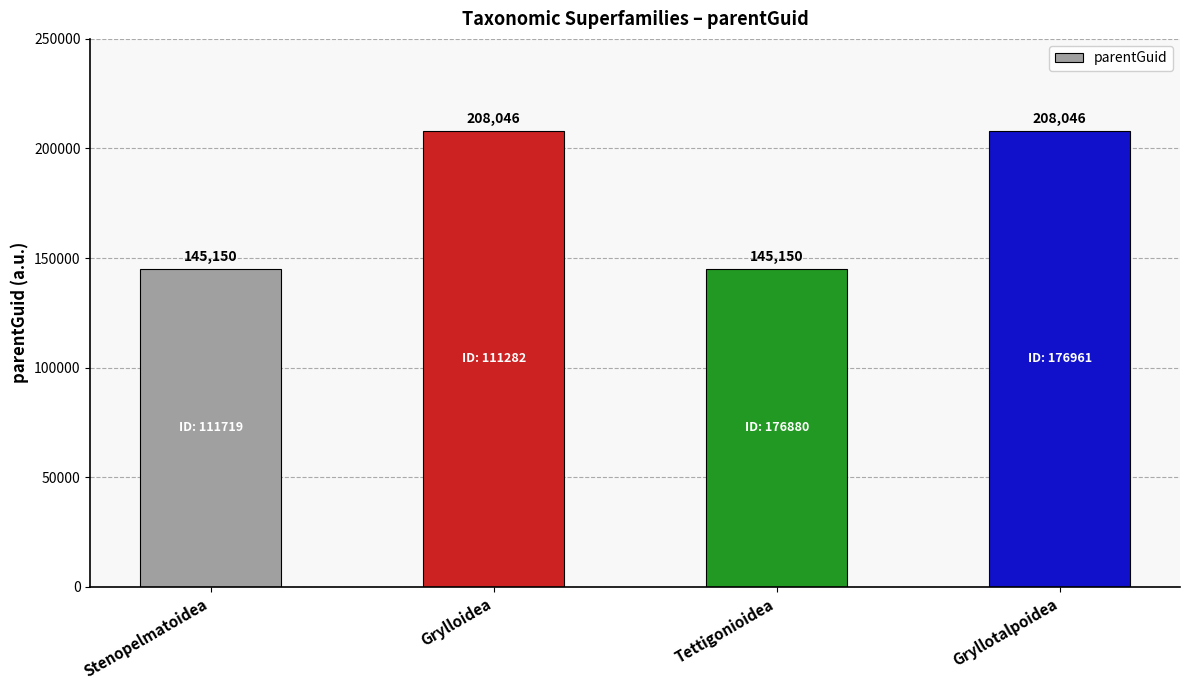

What is the maximum value shown in the chart?

208046